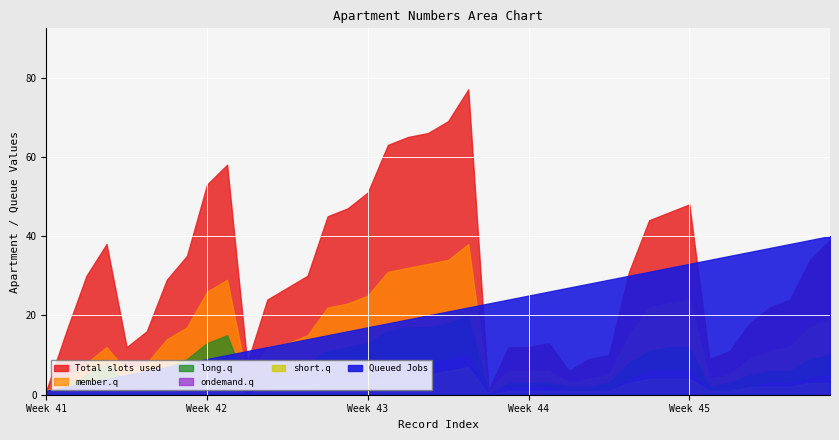

How many interior local peaks does the short.q series have?

2